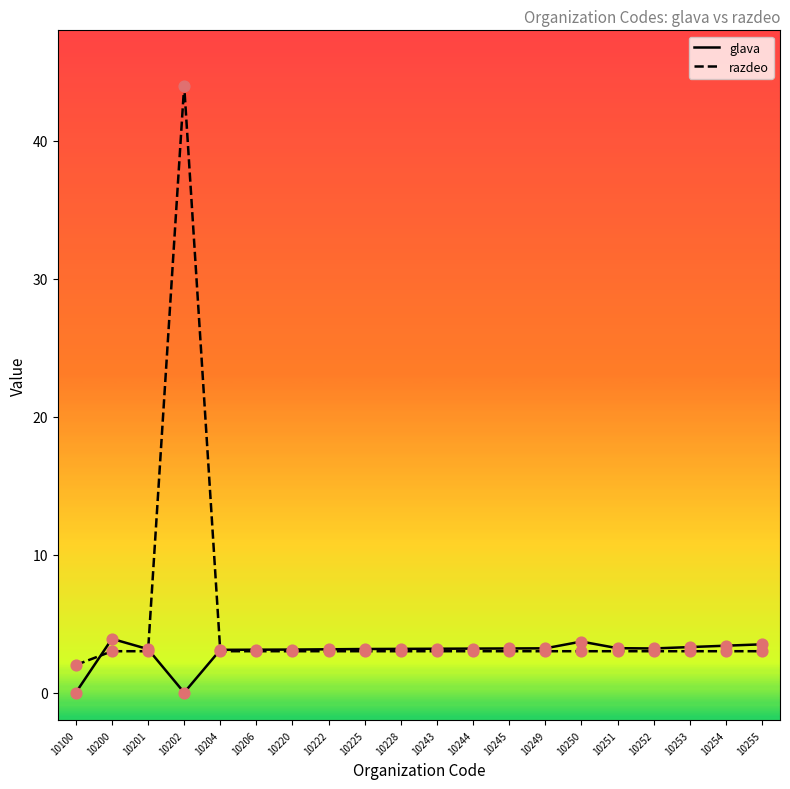

Which series has the largest total across all categories?

razdeo